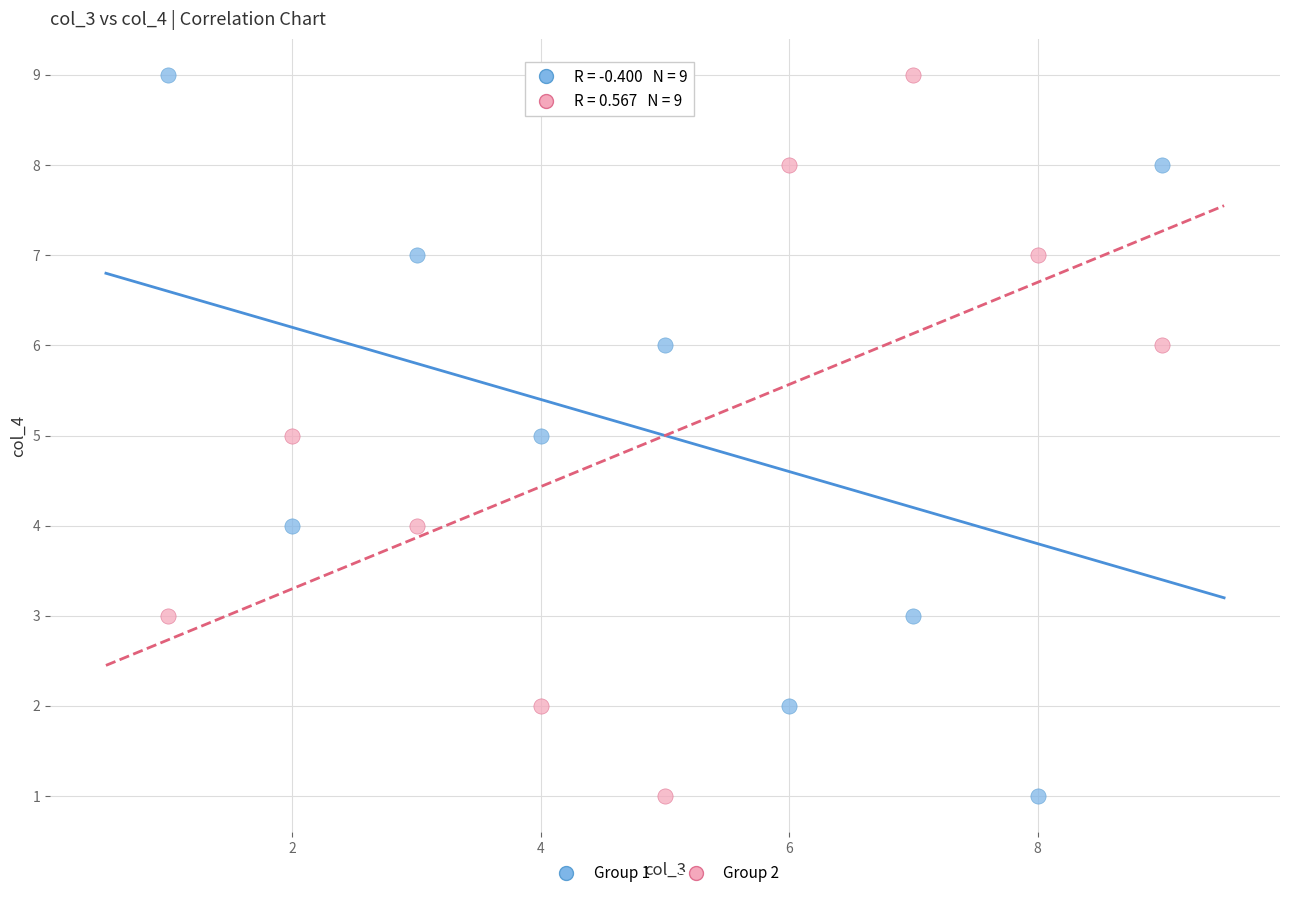

Across all data points, what is the range of Y values (max minus min)?

8